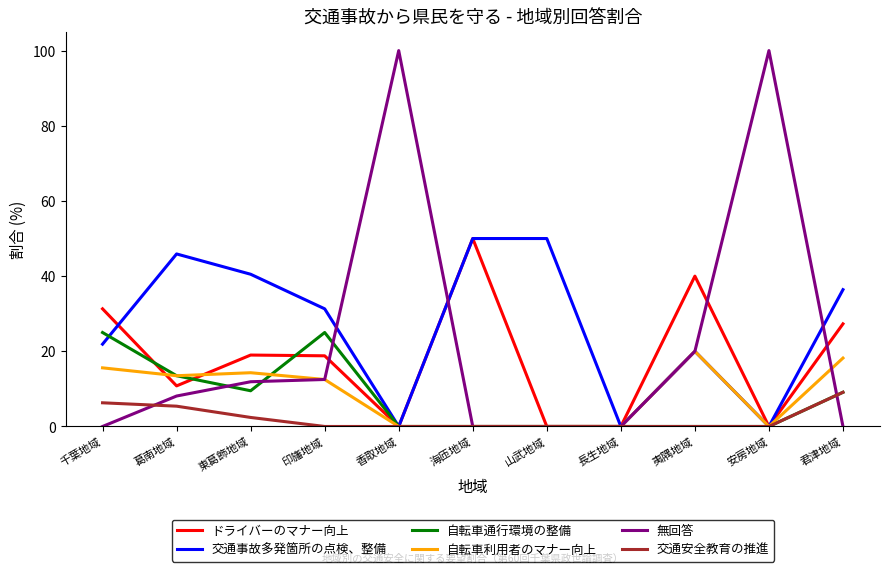

Which series has the largest total across all categories?

交通事故多発箇所の点検、整備